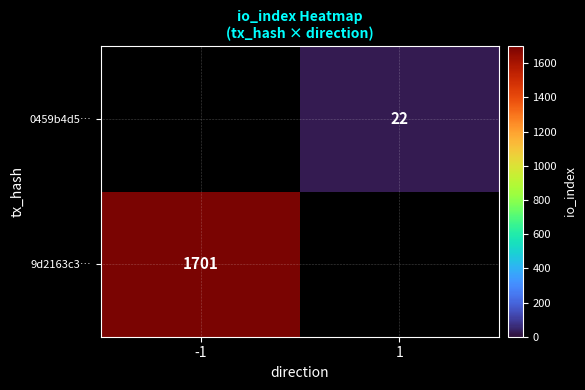

The value of 9d2163c3… at -1 is 2378.7. True or false?

False